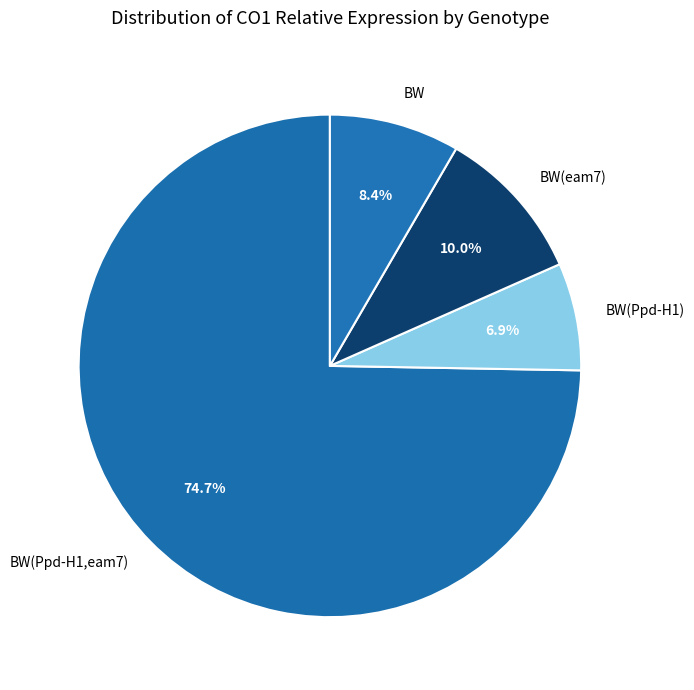

Which slice is the largest?

BW(Ppd-H1,eam7)